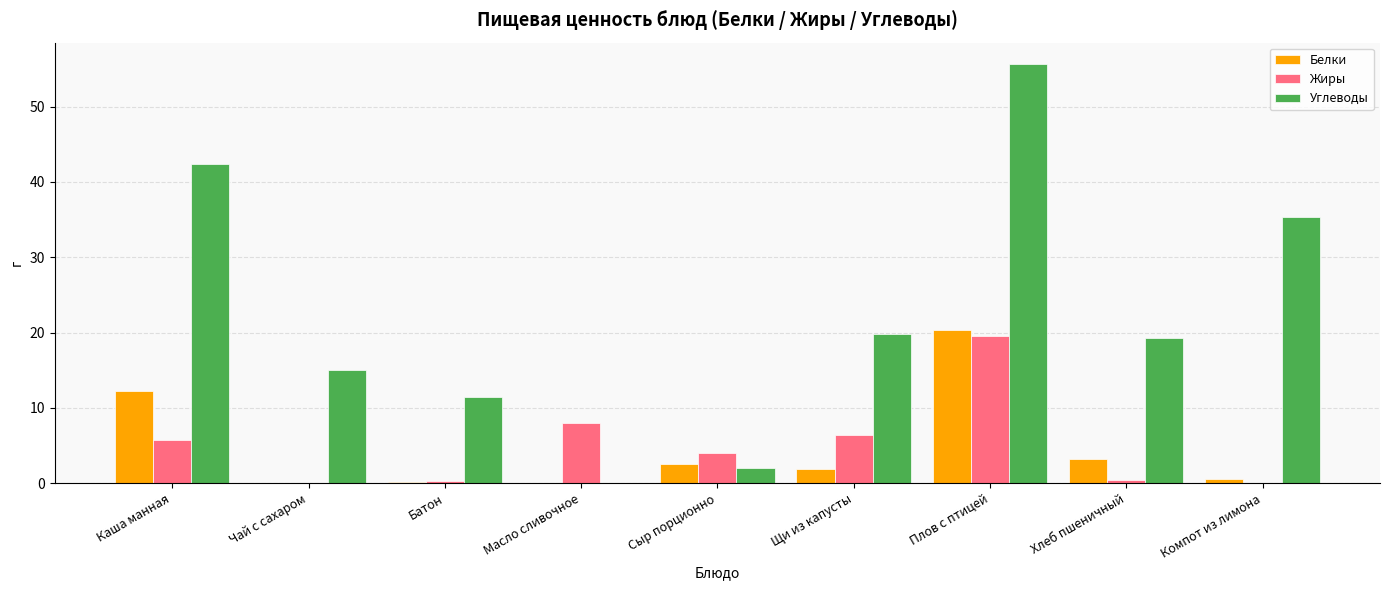

At which label is Углеводы closest to 27?

Щи из капусты